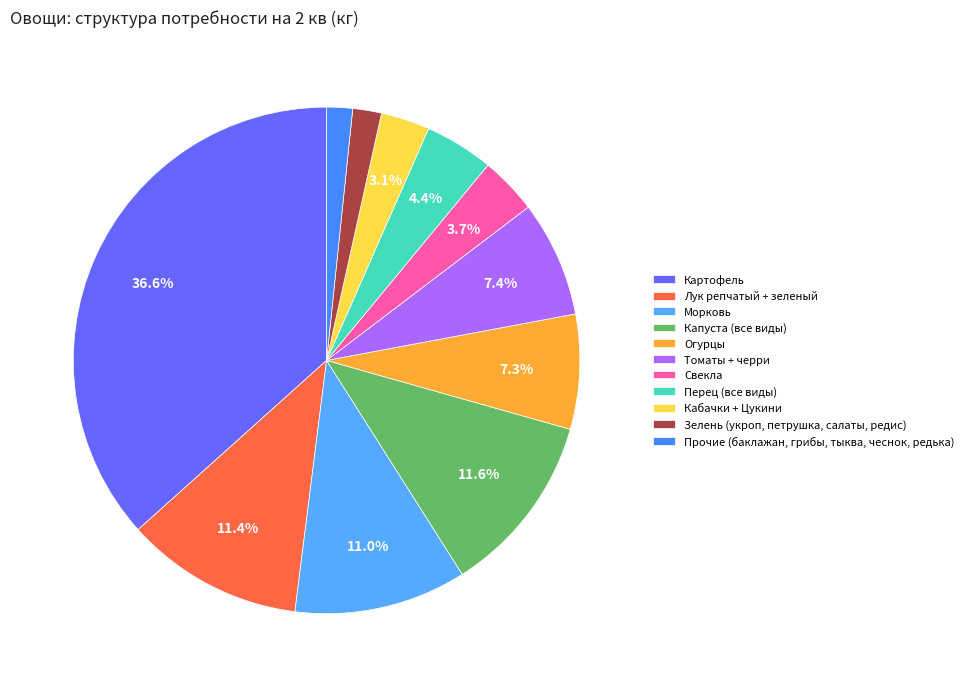

Rank the categories by value from lowest to highest.

Прочие (баклажан, грибы, тыква, чеснок, редька), Зелень (укроп, петрушка, салаты, редис), Кабачки + Цукини, Свекла, Перец (все виды), Огурцы, Томаты + черри, Морковь, Лук репчатый + зеленый, Капуста (все виды), Картофель